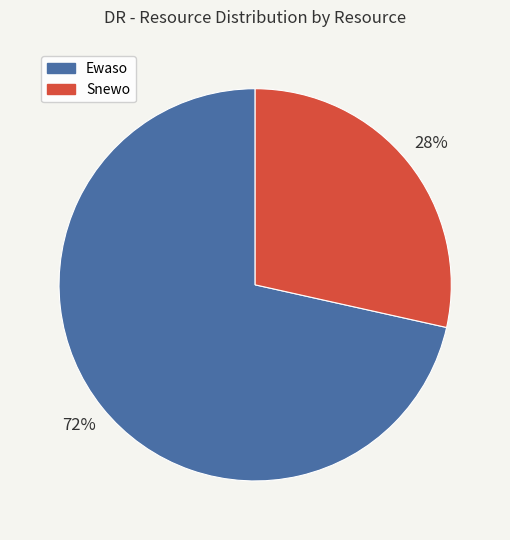

What is the ratio of the value at Snewo to the value at Ewaso?

0.4